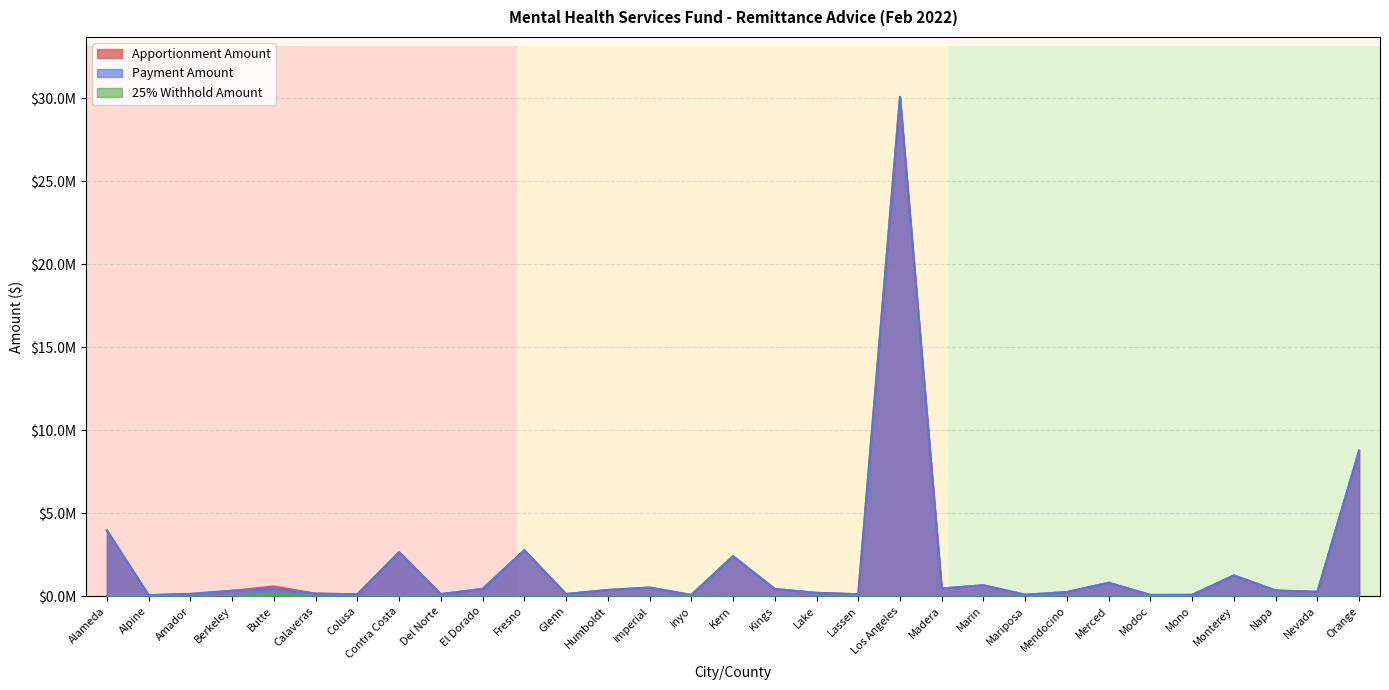

True or false: 25% Withhold Amount and Apportionment Amount cross at least once.

False